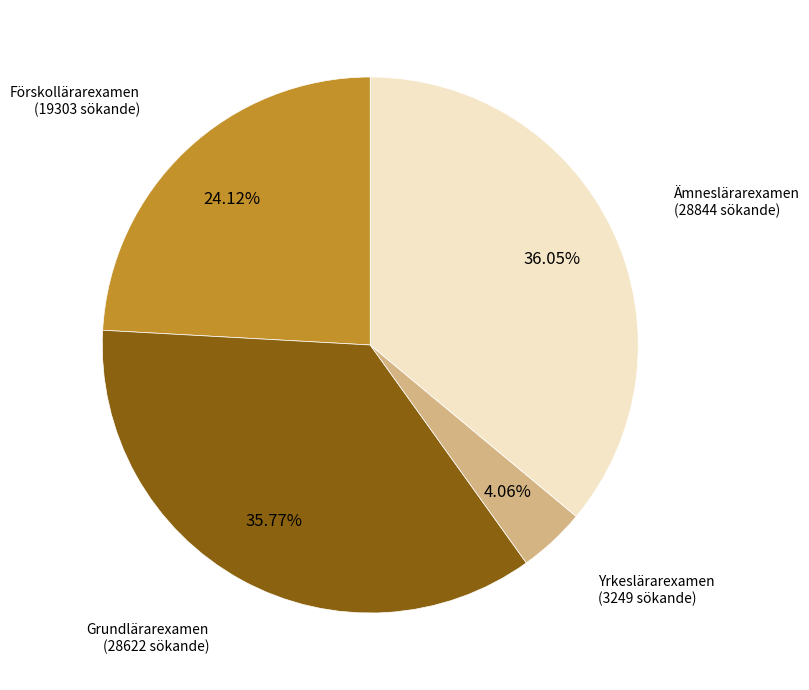

Is there a majority slice in this chart?

No